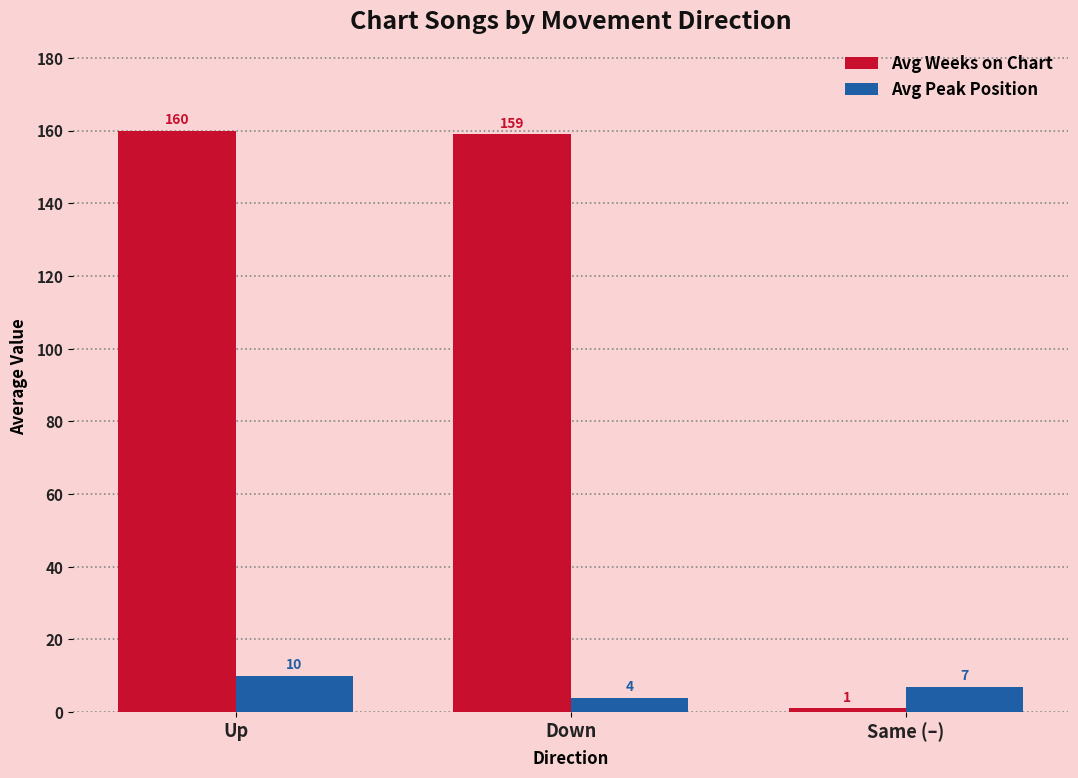

List the labels in order of Avg Weeks on Chart value, smallest first.

Same (–), Down, Up